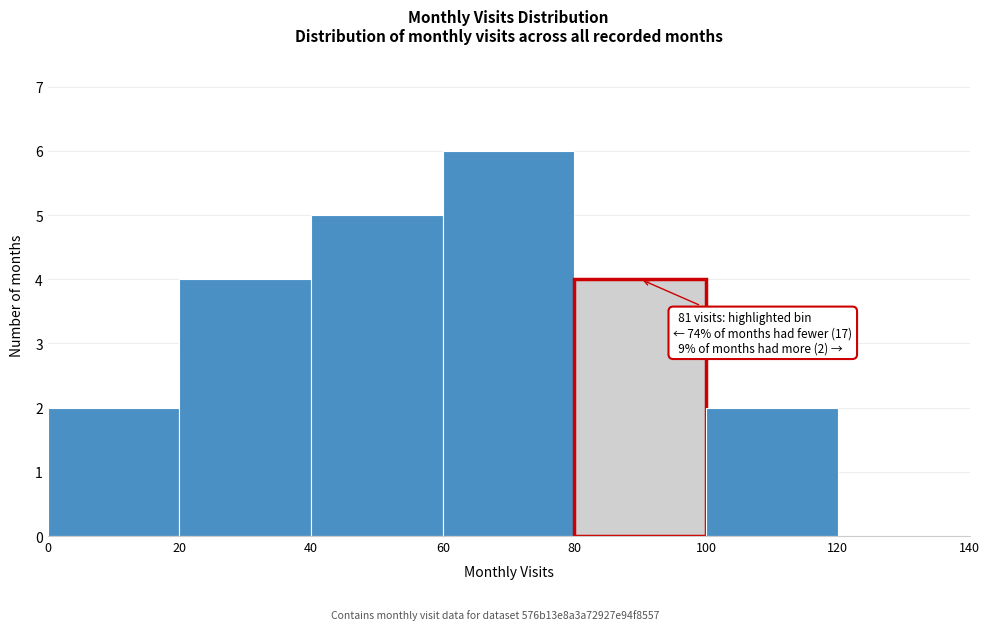

Over which range of the x-axis is the bar tallest?

60 to 80